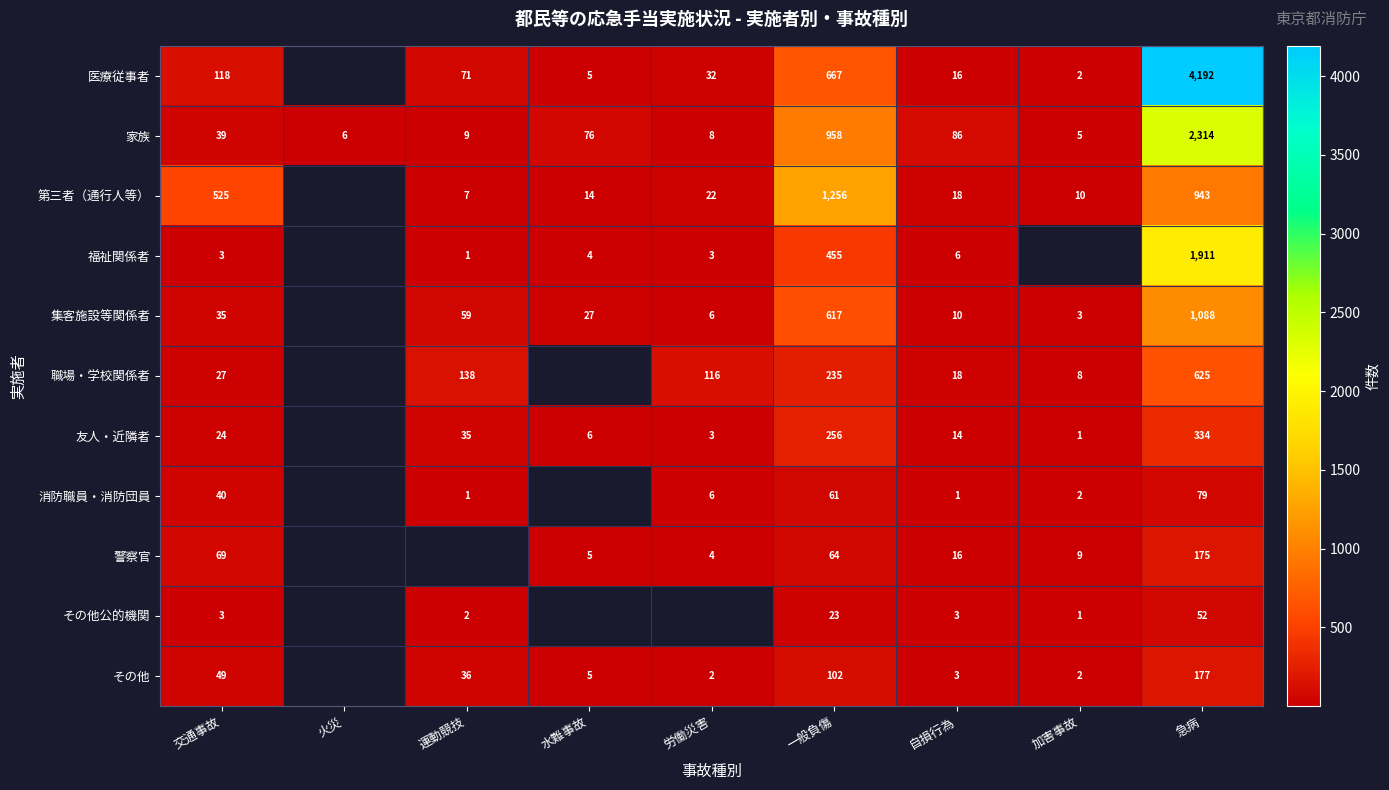

Rank the series at 一般負傷 from highest to lowest value.

第三者（通行人等）, 家族, 医療従事者, 集客施設等関係者, 福祉関係者, 友人・近隣者, 職場・学校関係者, その他, 警察官, 消防職員・消防団員, その他公的機関